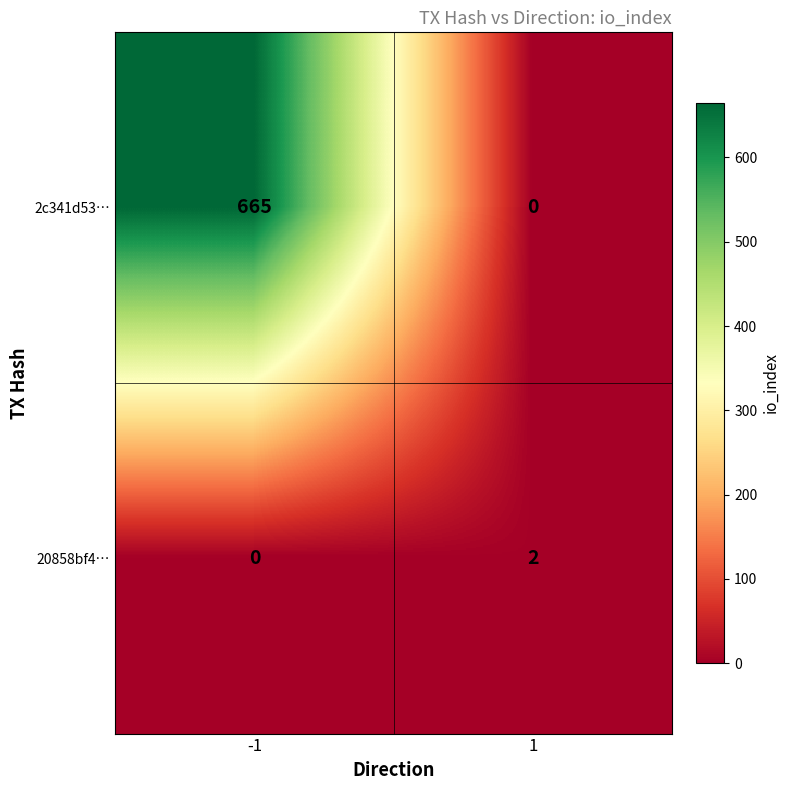

True or false: 20858bf4… has a value of -1 at -1.

False